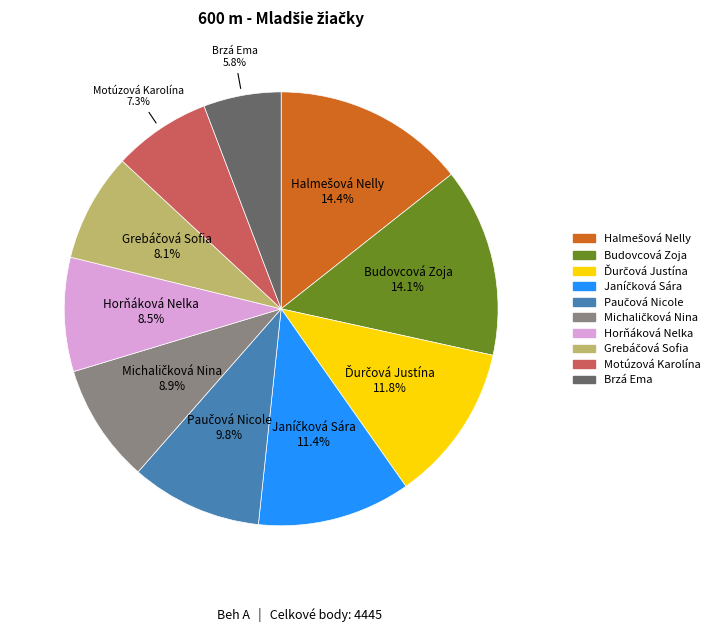

How much of the chart is everything except Brzá Ema?

94.2%